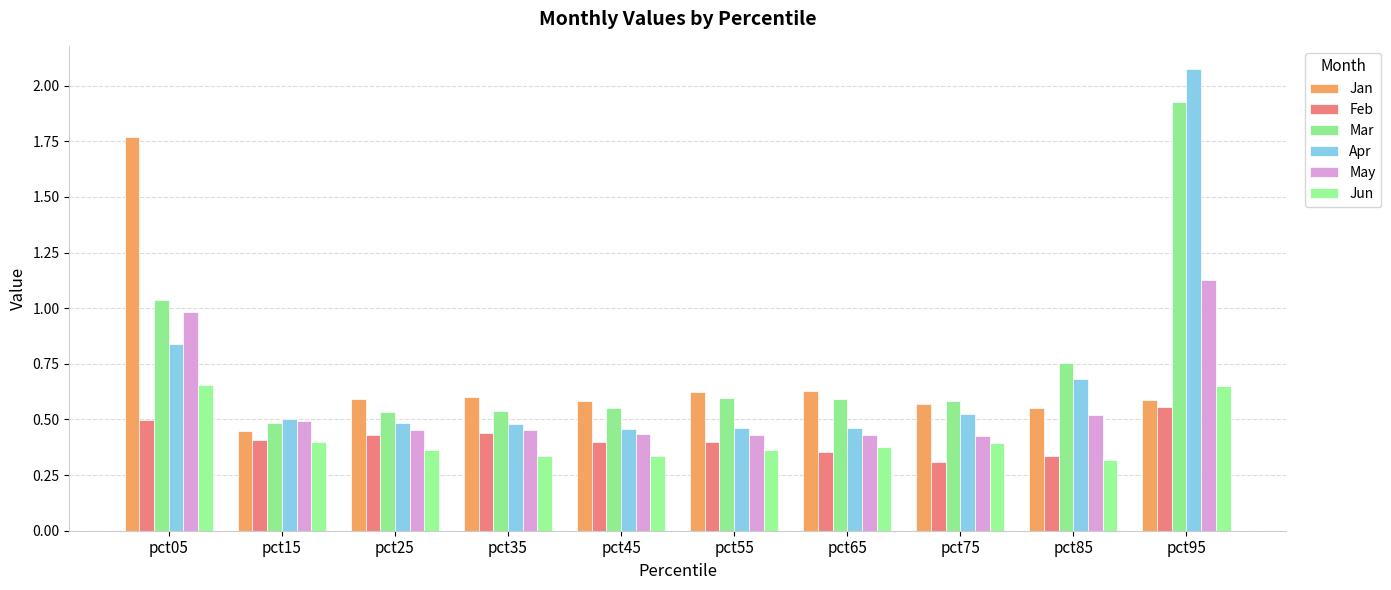

Reading right to left, extract all data points from this chart.

Jan: 0.6	0.6	0.6	0.6	0.6	0.6	0.6	0.6	0.4	1.8
Feb: 0.6	0.3	0.3	0.4	0.4	0.4	0.4	0.4	0.4	0.5
Mar: 1.9	0.8	0.6	0.6	0.6	0.5	0.5	0.5	0.5	1.0
Apr: 2.1	0.7	0.5	0.5	0.5	0.5	0.5	0.5	0.5	0.8
May: 1.1	0.5	0.4	0.4	0.4	0.4	0.5	0.5	0.5	1.0
Jun: 0.7	0.3	0.4	0.4	0.4	0.3	0.3	0.4	0.4	0.7